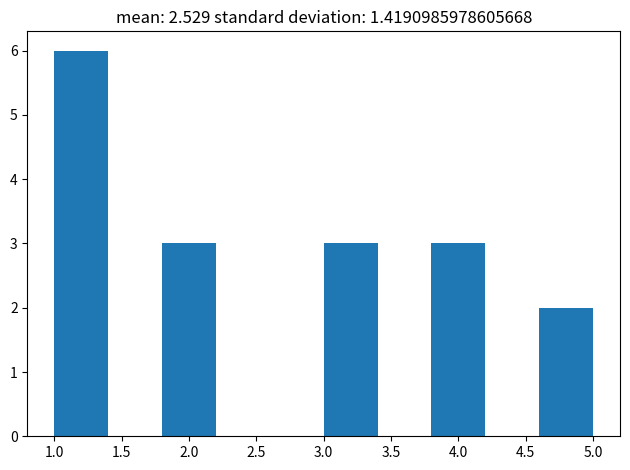

How tall is the bar that spans 1.0 to 1.4 on the x-axis? The values are not printed on the chart, so give them approximately, as read against the axis.

6